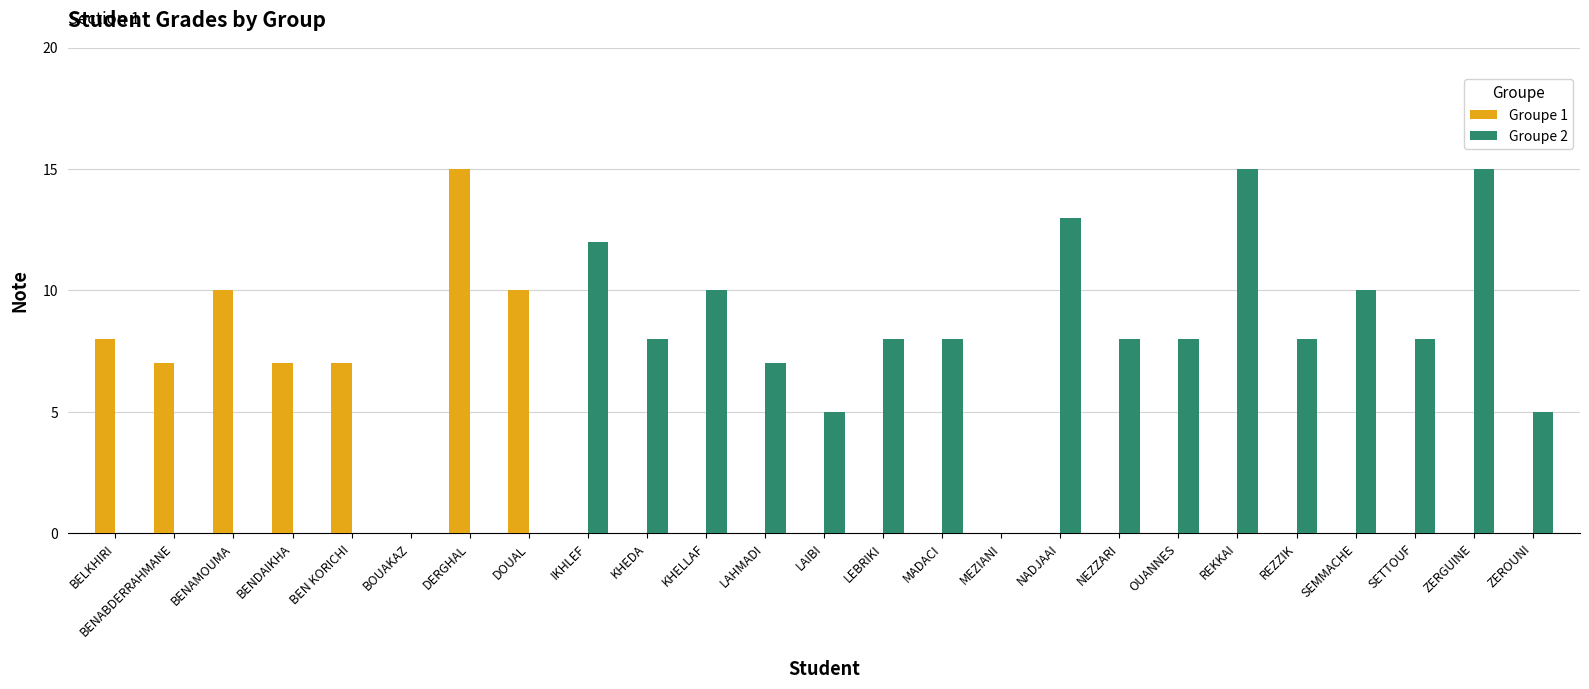

What is the sum of all Groupe 1 values?

64